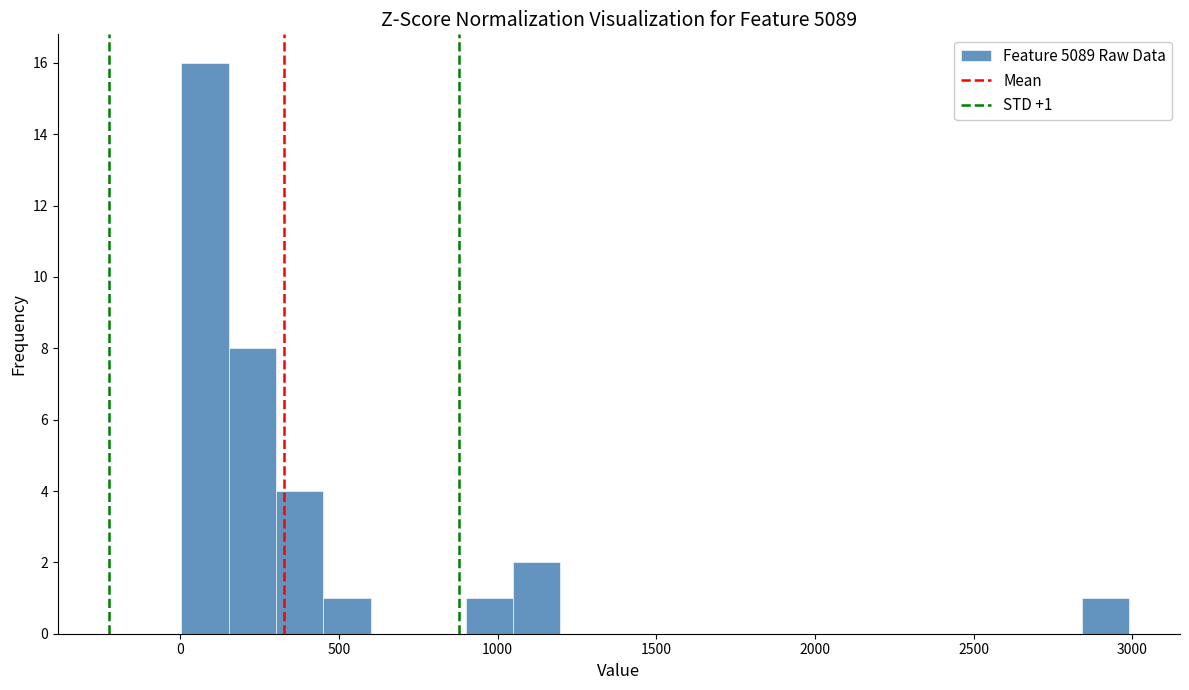

Read against the x-axis, roughly where is the centre of the tallest bar?

100